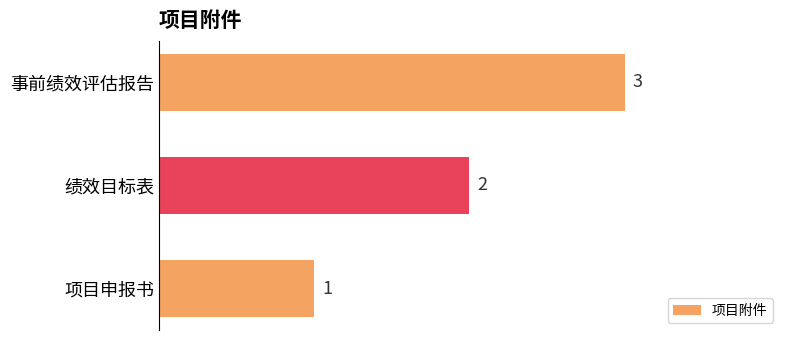

What is the change in value from 项目申报书 to 绩效目标表?

+1